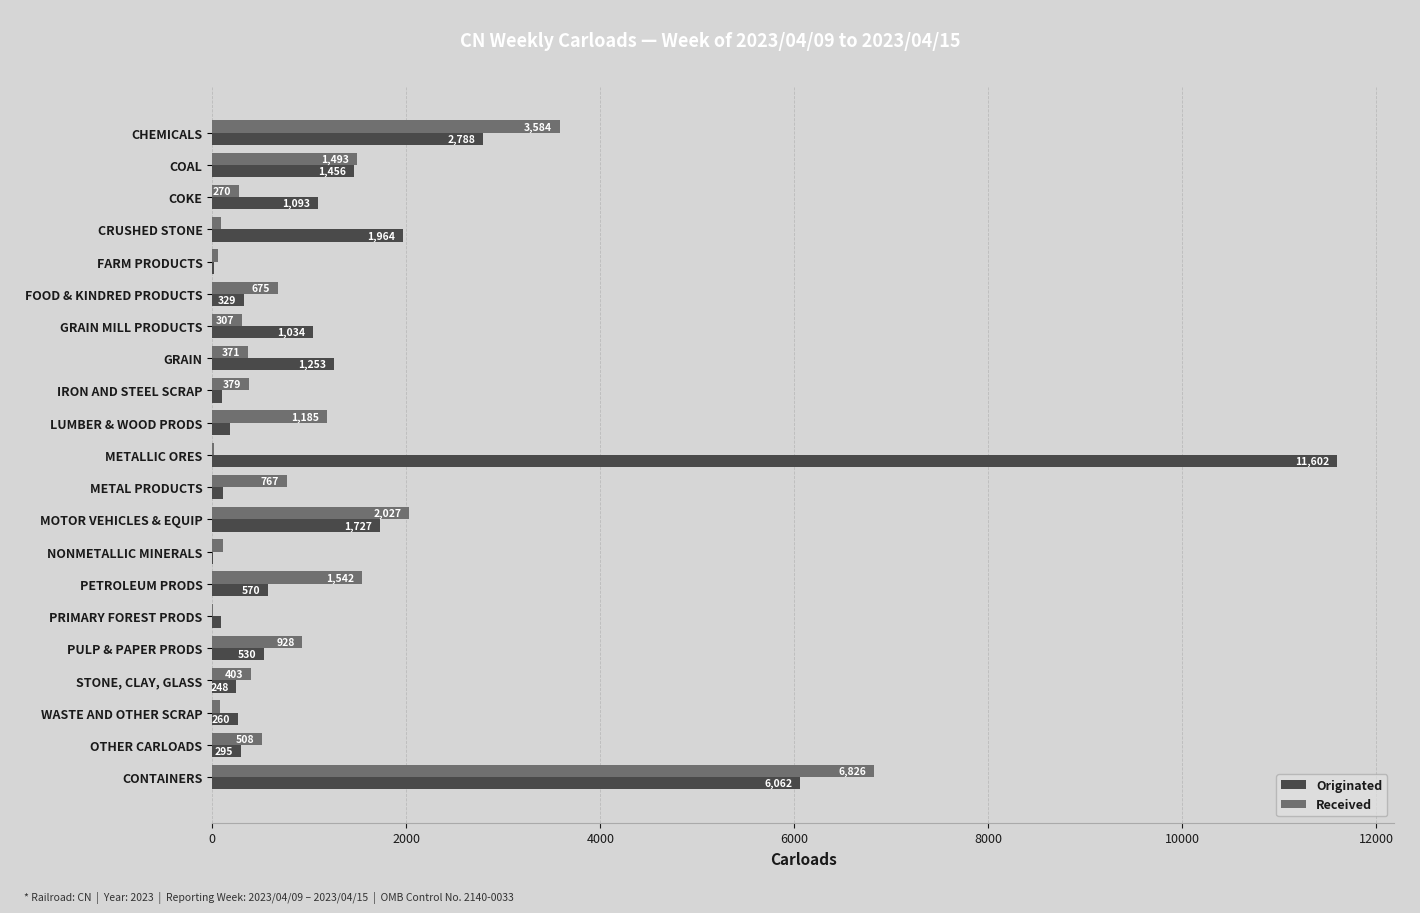

Is it true that Received equals 371 at GRAIN?

True